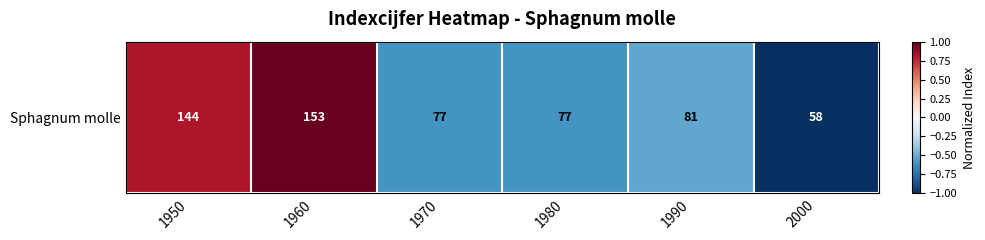

The value at 1950 is 1.1. True or false?

False